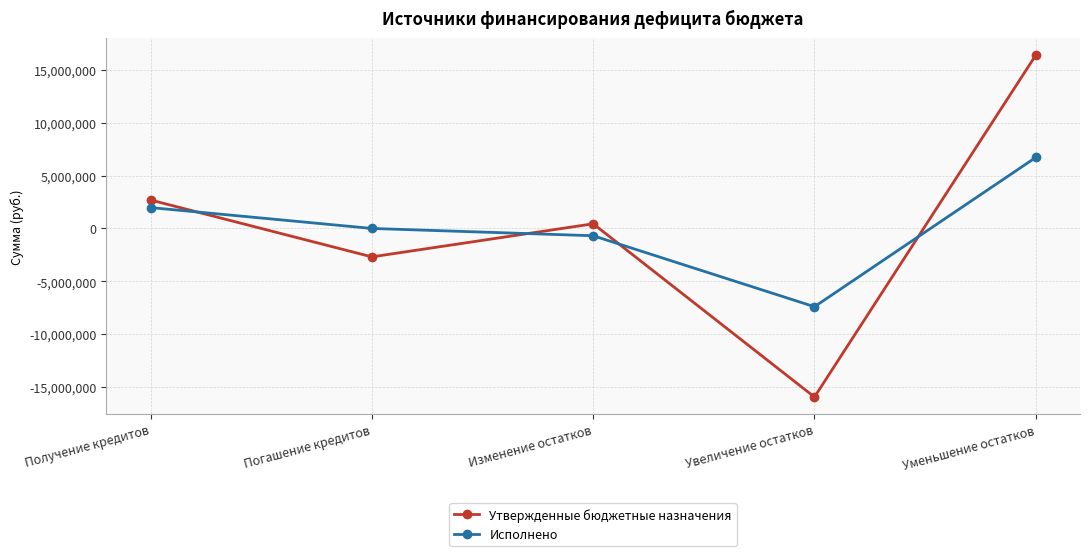

Is it true that Исполнено equals -10347727.8 at Увеличение остатков?

False